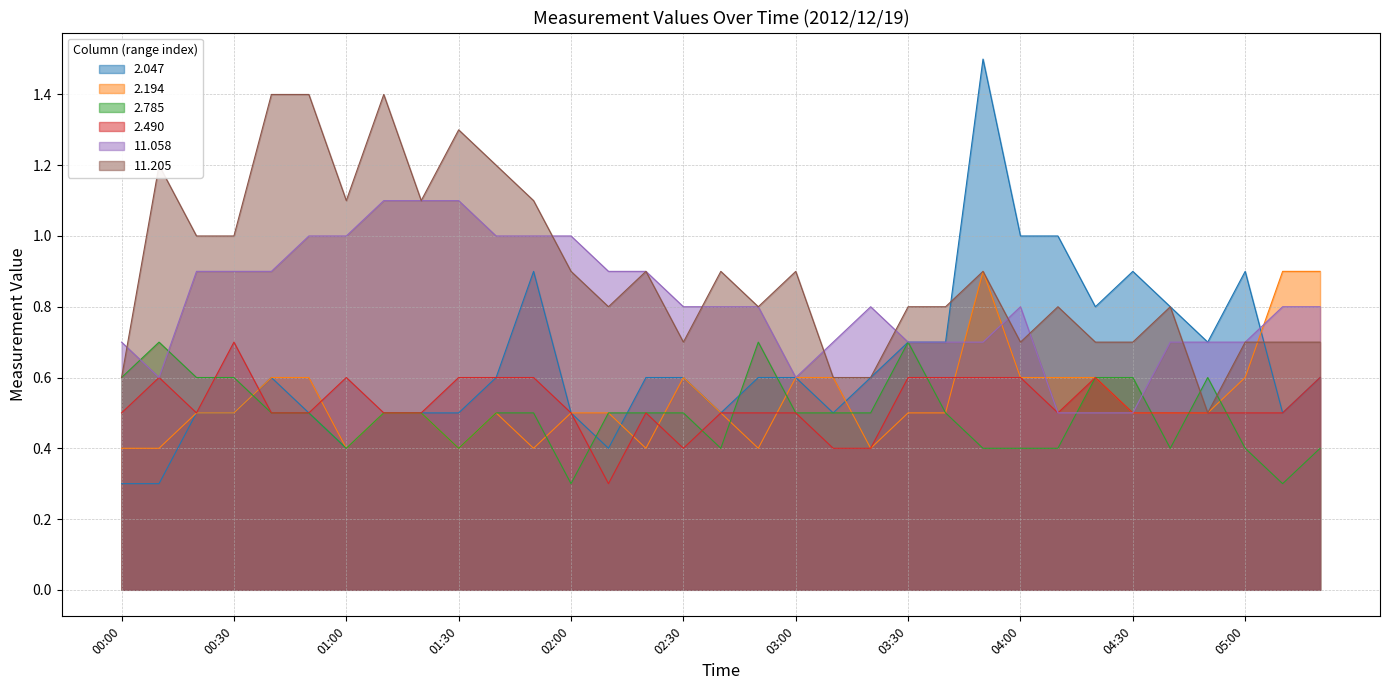

What is the label of the 19th point from the left?

03:00